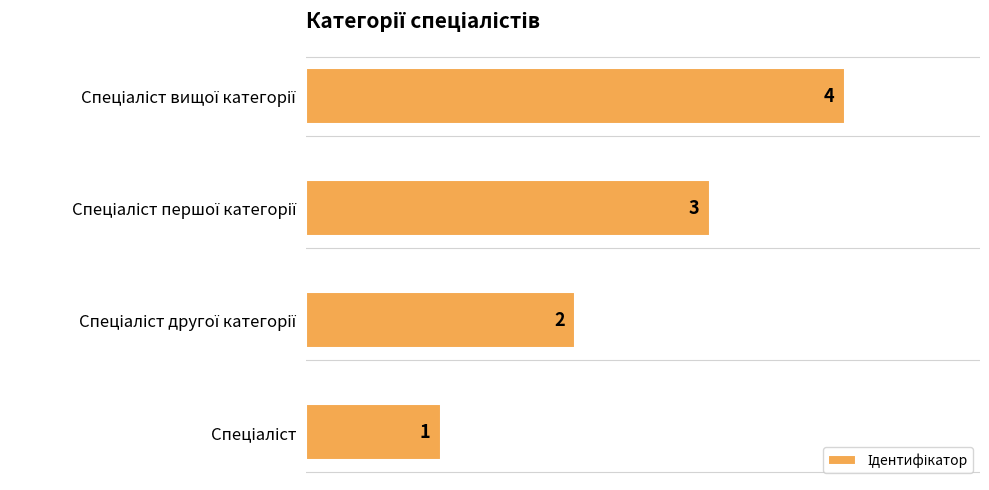

What is the greatest value displayed?

4